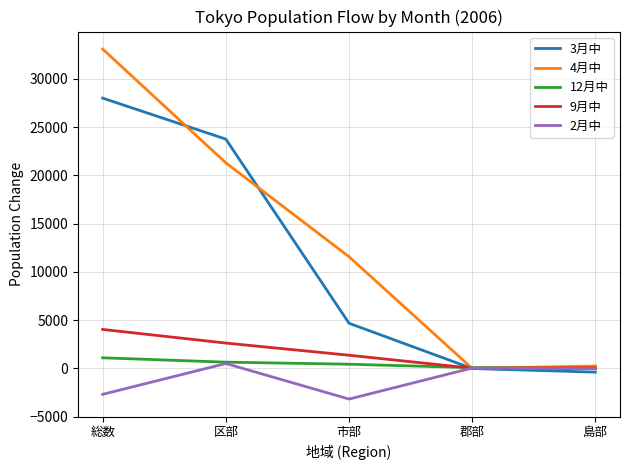

The 4月中 series shows 6093 at 市部. True or false?

False